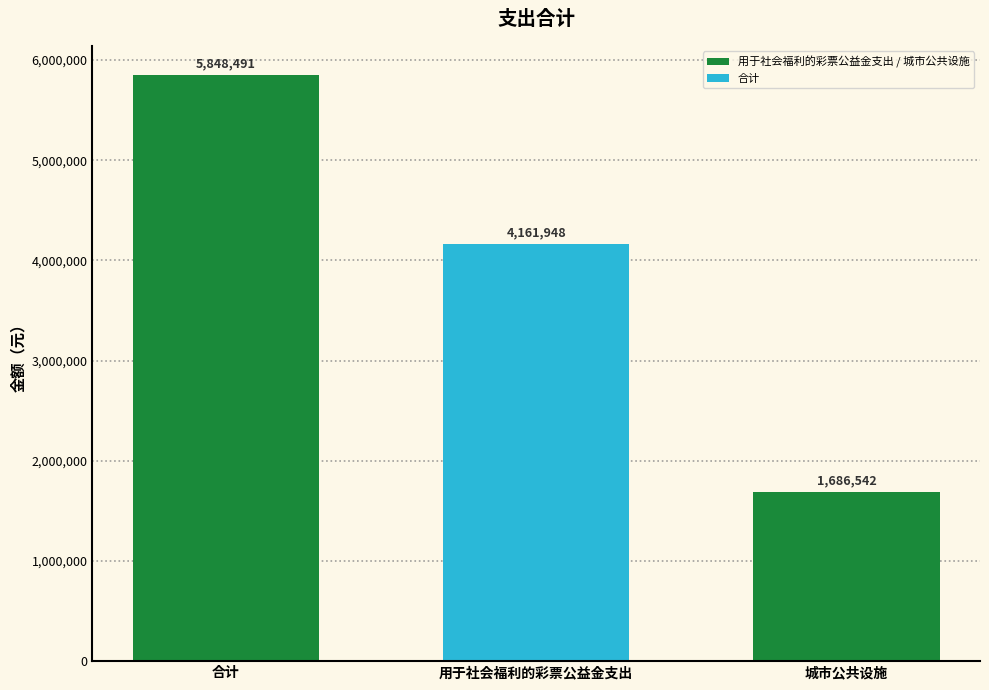

Which label corresponds to the largest value in the chart?

合计